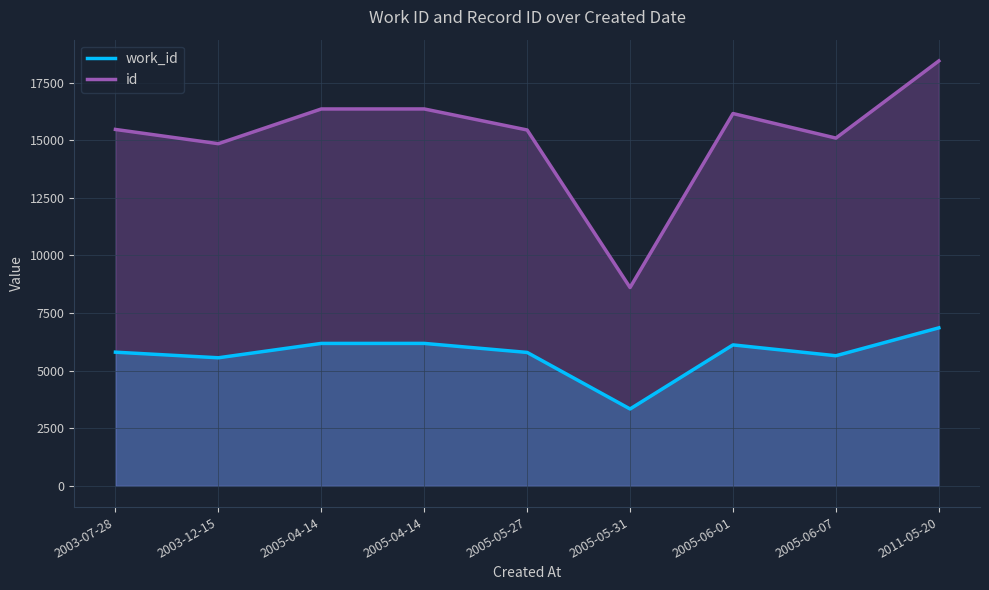

Between 2005-04-14 and 2005-05-27, which series saw the biggest shift?

id